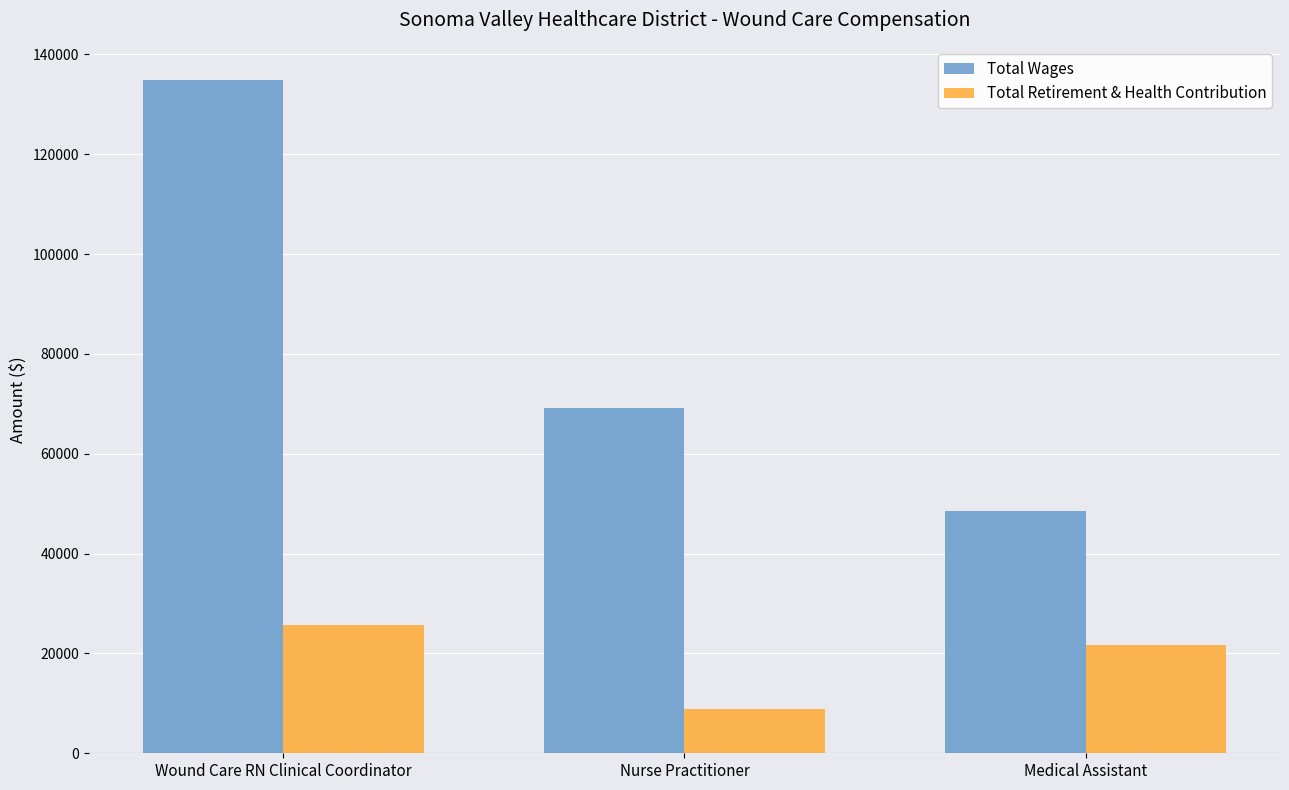

What is the approximate value of Total Wages at Nurse Practitioner?

69139